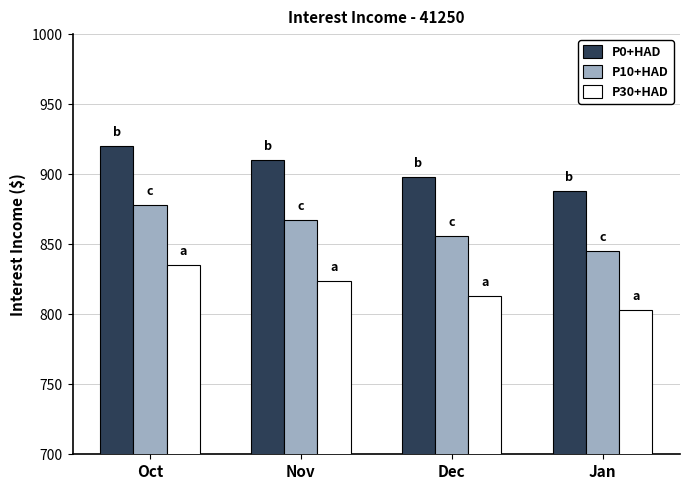

How many bars are there in each group?

3